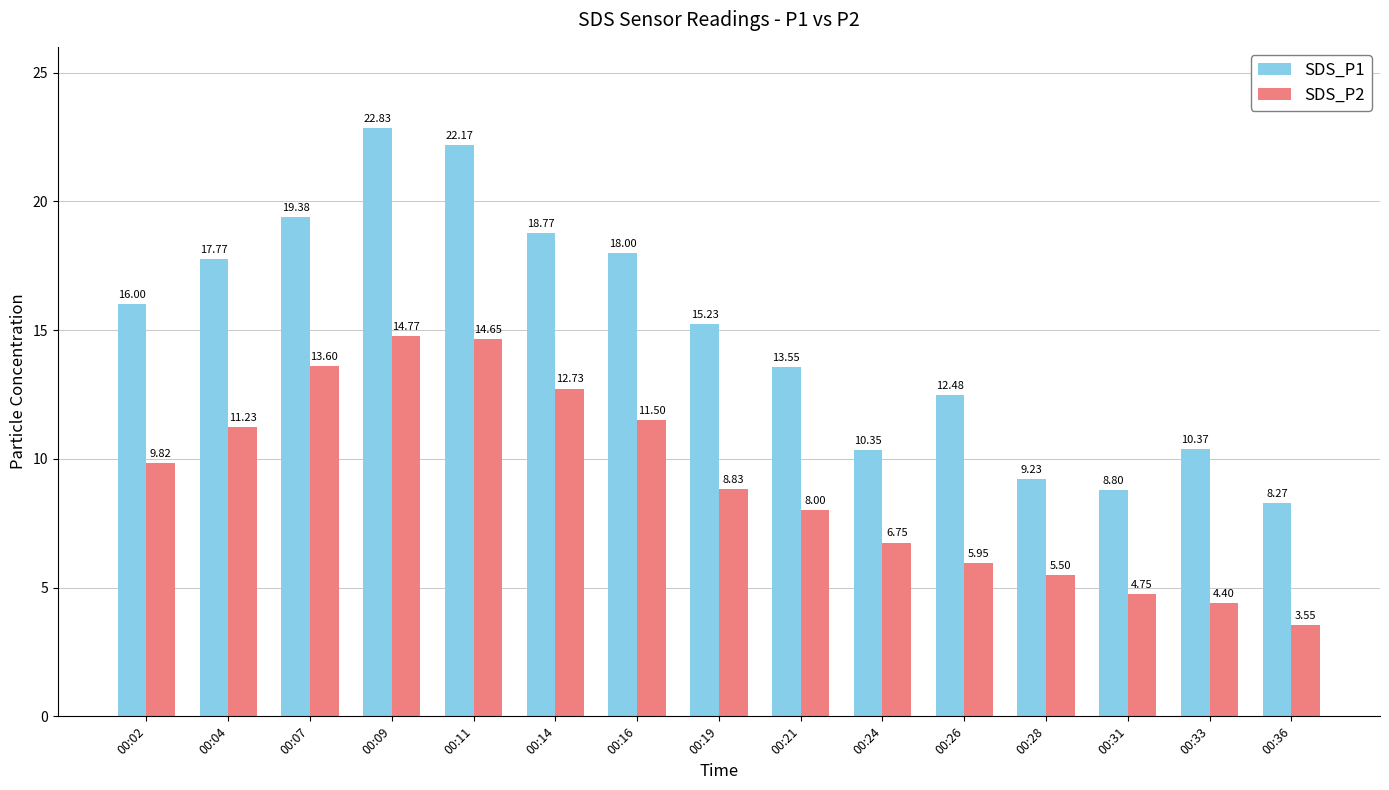

Rank the series at 00:04 from highest to lowest value.

SDS_P1, SDS_P2